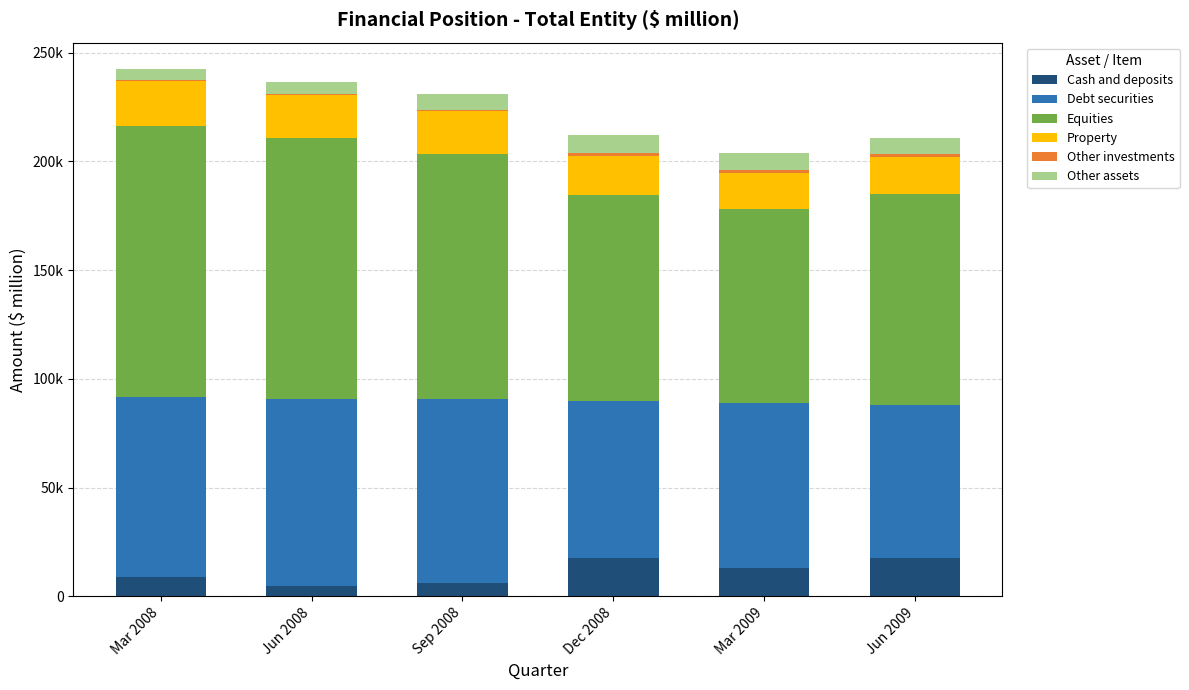

Does the chart contain stacked bars?

Yes